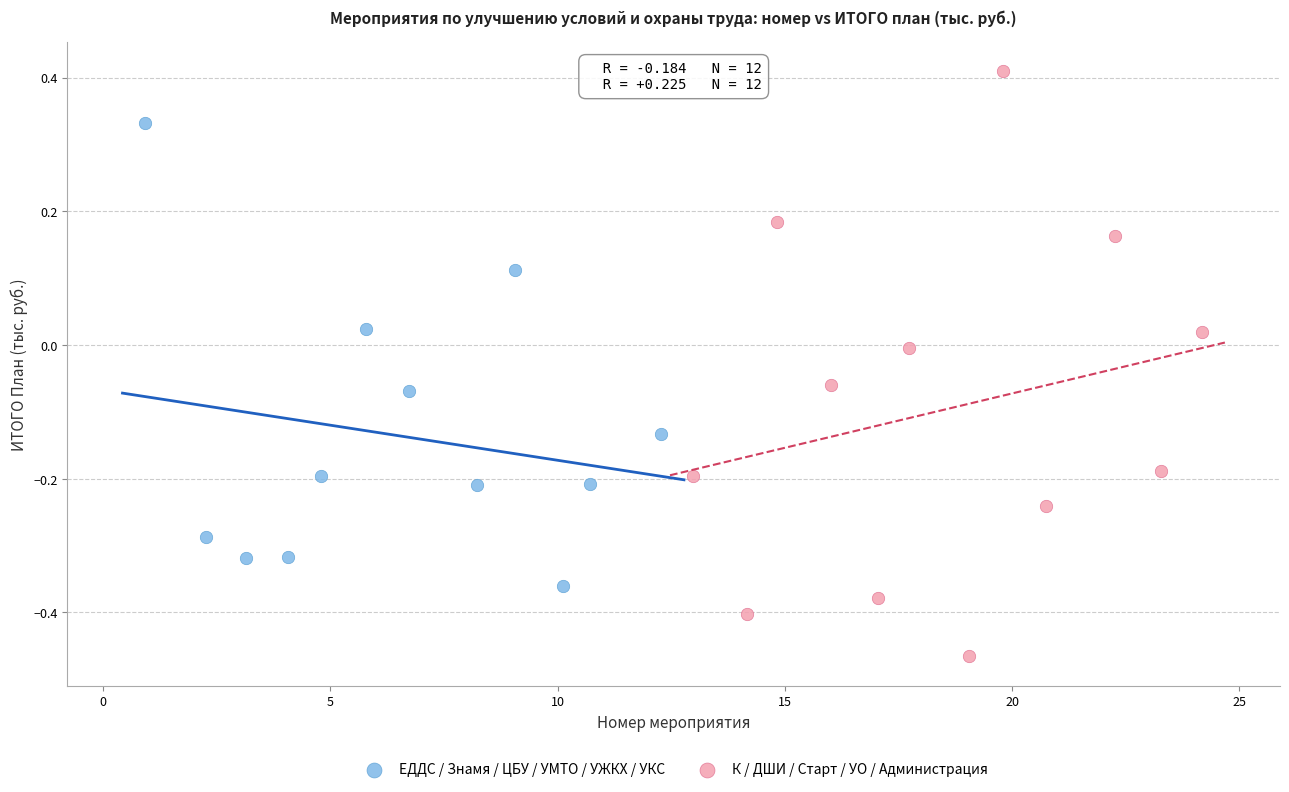

Which series has the widest spread of Y values?

К / ДШИ / Старт / УО / Администрация